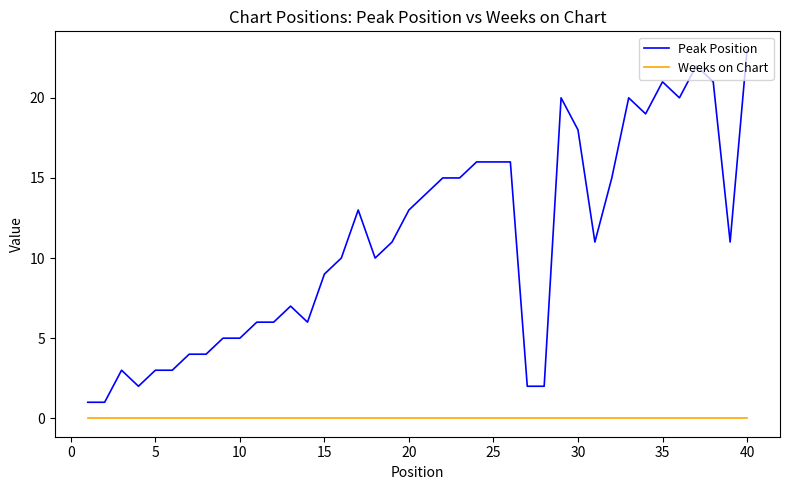

True or false: Peak Position and Weeks on Chart cross at least once.

False